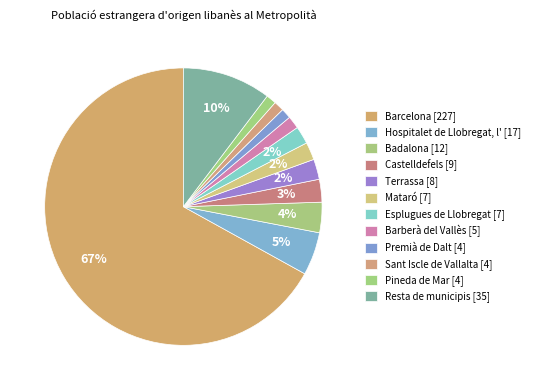

Approximately how many times larger is the value at Resta de municipis compared to Mataró?

5.0